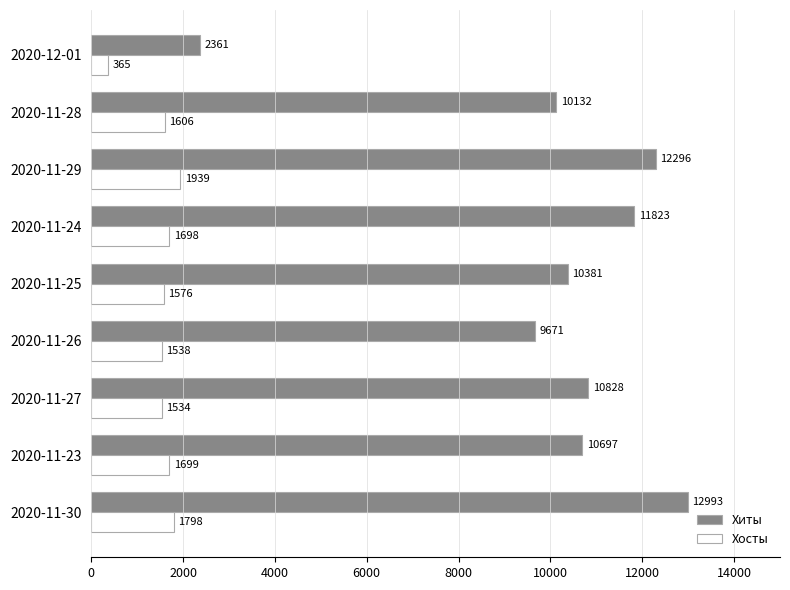

At which label is Хосты closest to 1152?

2020-11-27